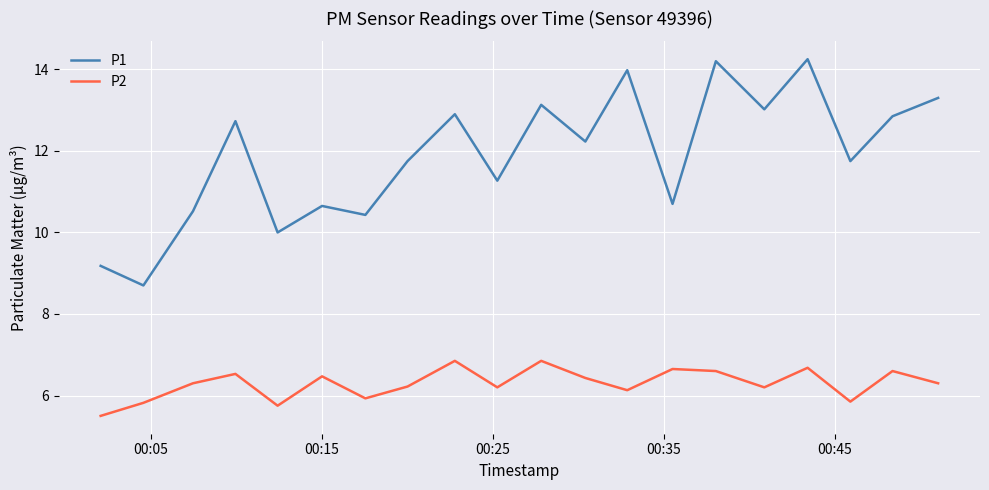

True or false: P2 and P1 cross at least once.

False